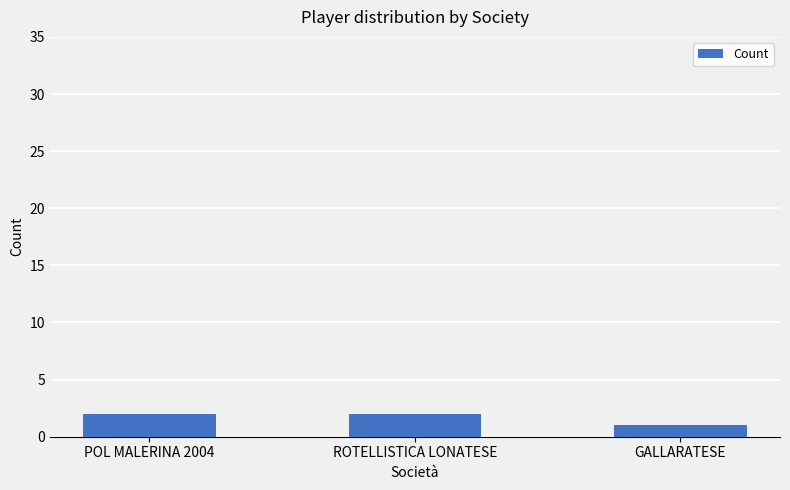

Which category has the lowest value across all series?

GALLARATESE